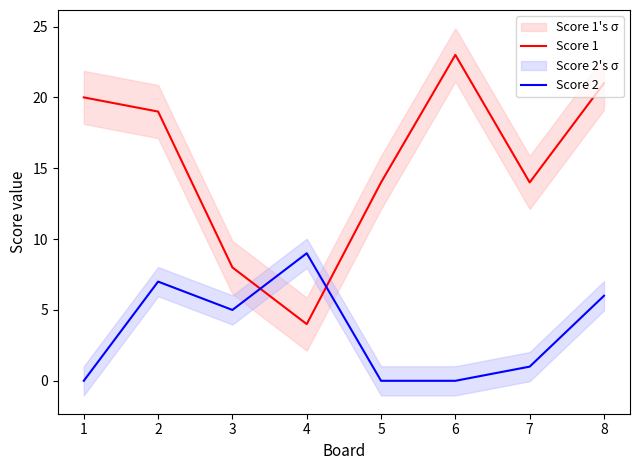

Read the Score 1 value at 6, to the nearest 10.

20